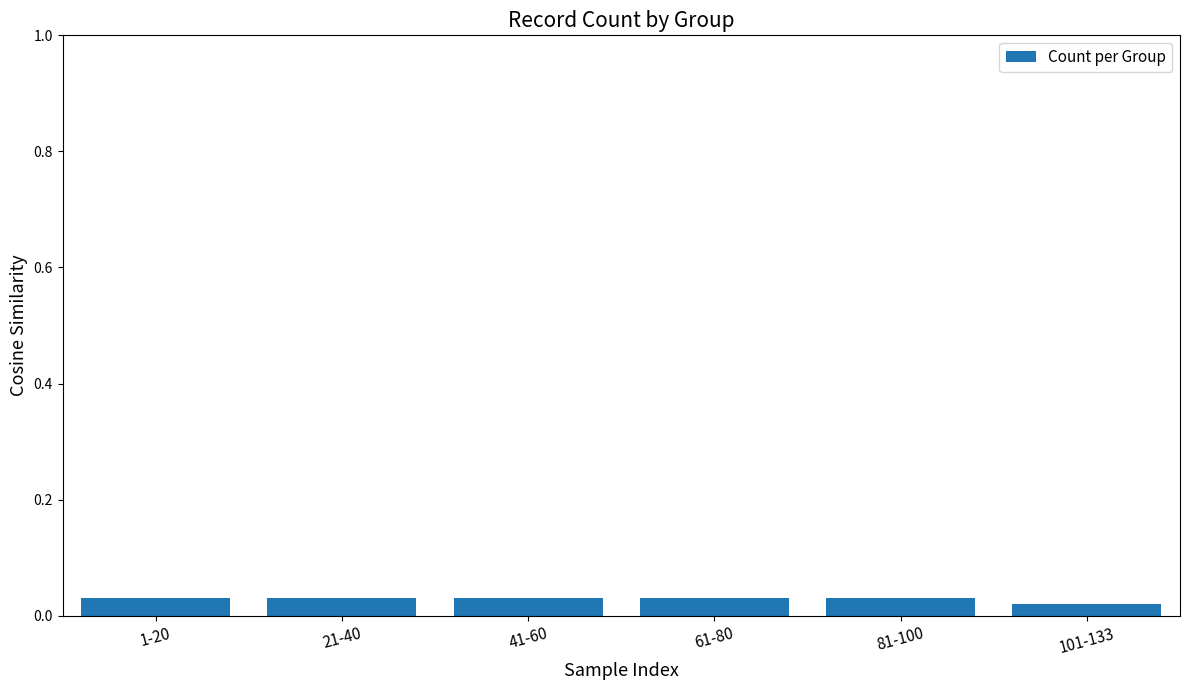

What is the label of the 1st bar from the left?

1-20